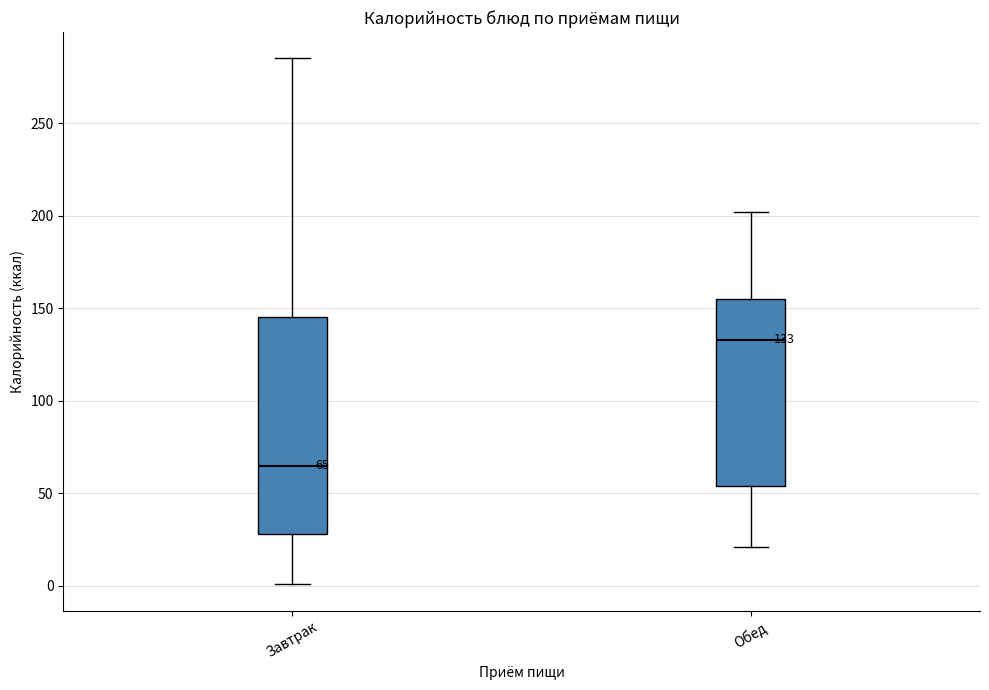

Which box is the tallest, from its lower edge to its upper edge?

Завтрак